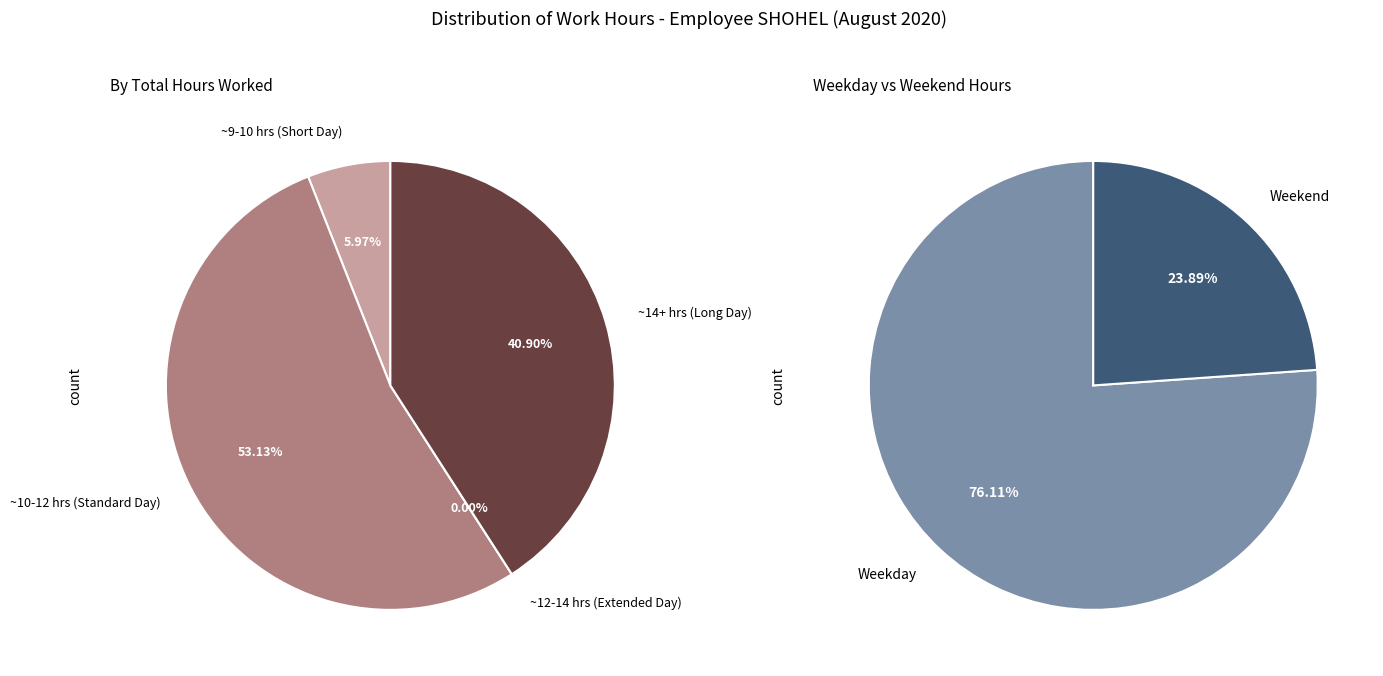

Combined, do 24 and 22 account for over 50%?

No